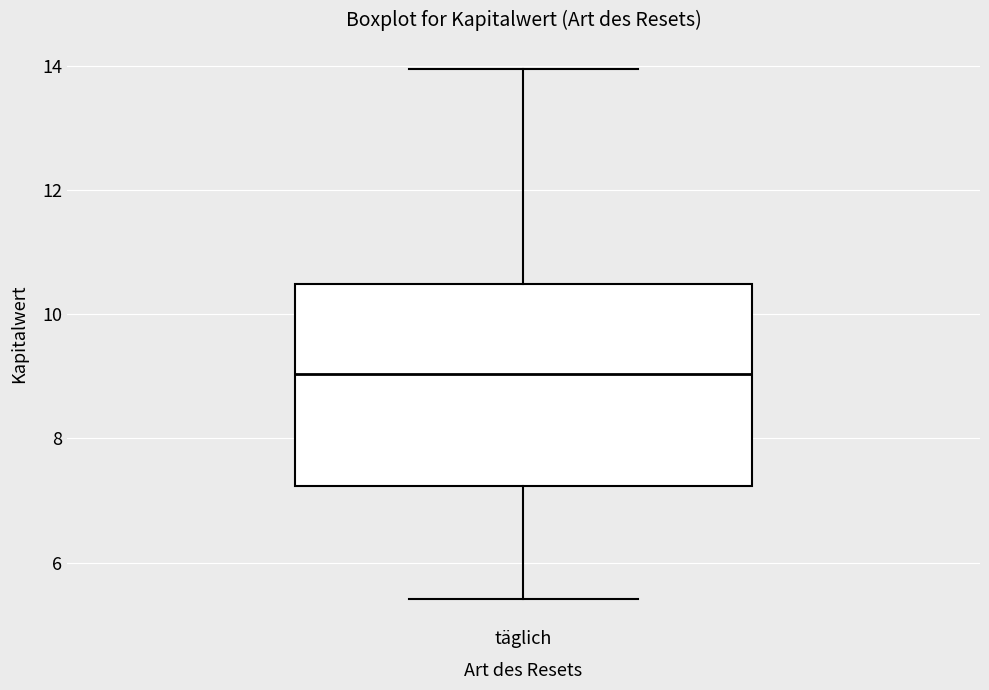

Read this box plot against the y-axis: the position of the median line, the range covered by the box, and the ends of both whiskers. The values are not printed on the chart, so give them approximately, as read against the axis.

median 9.0, box 7.2 to 10.4, whiskers 5.4 to 14.0